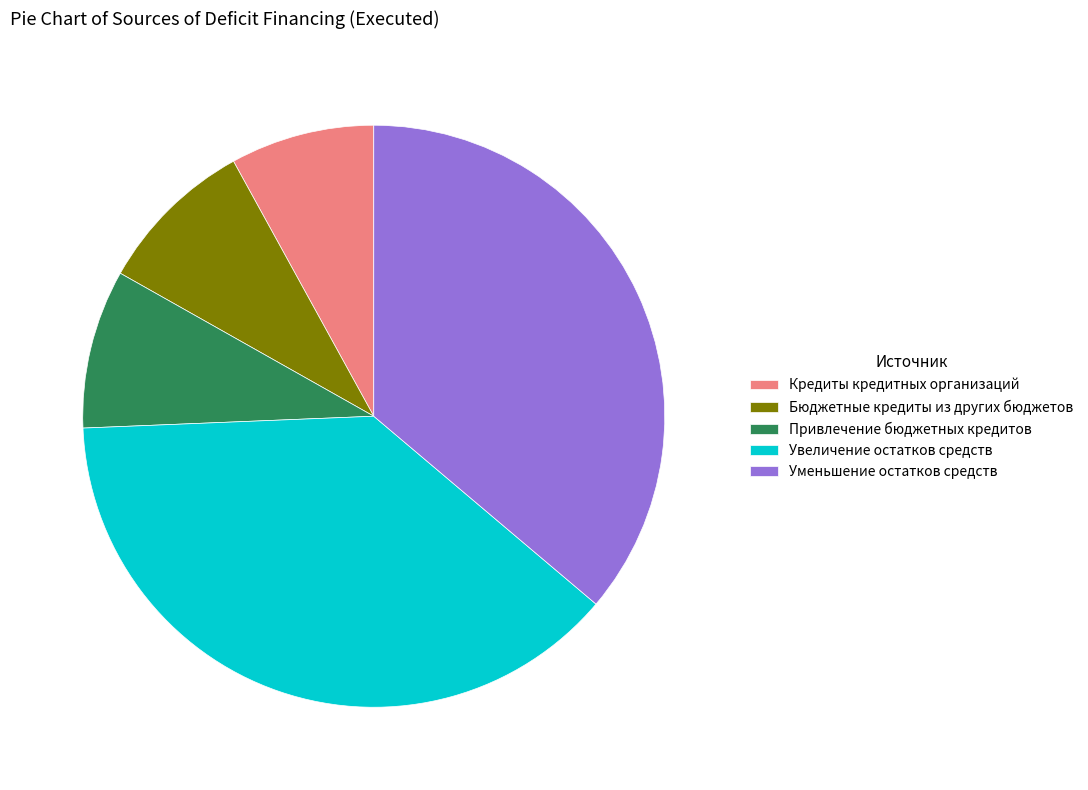

The Уменьшение остатков средств slice represents 36% of the pie. True or false?

True